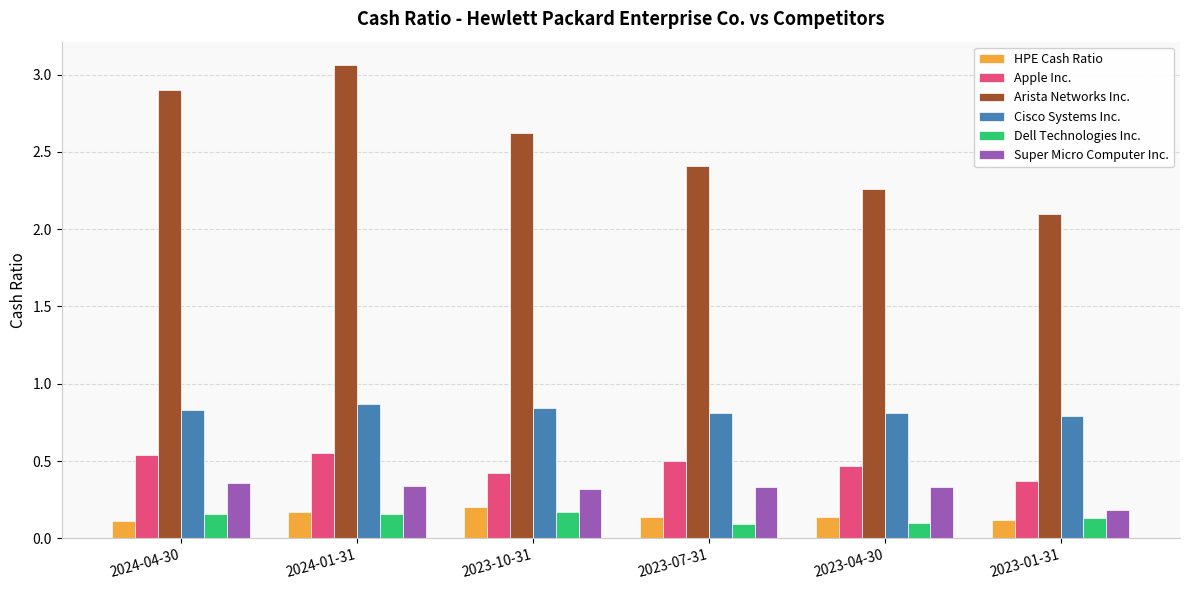

Where is Super Micro Computer Inc. nearest to the value 0?

2023-01-31